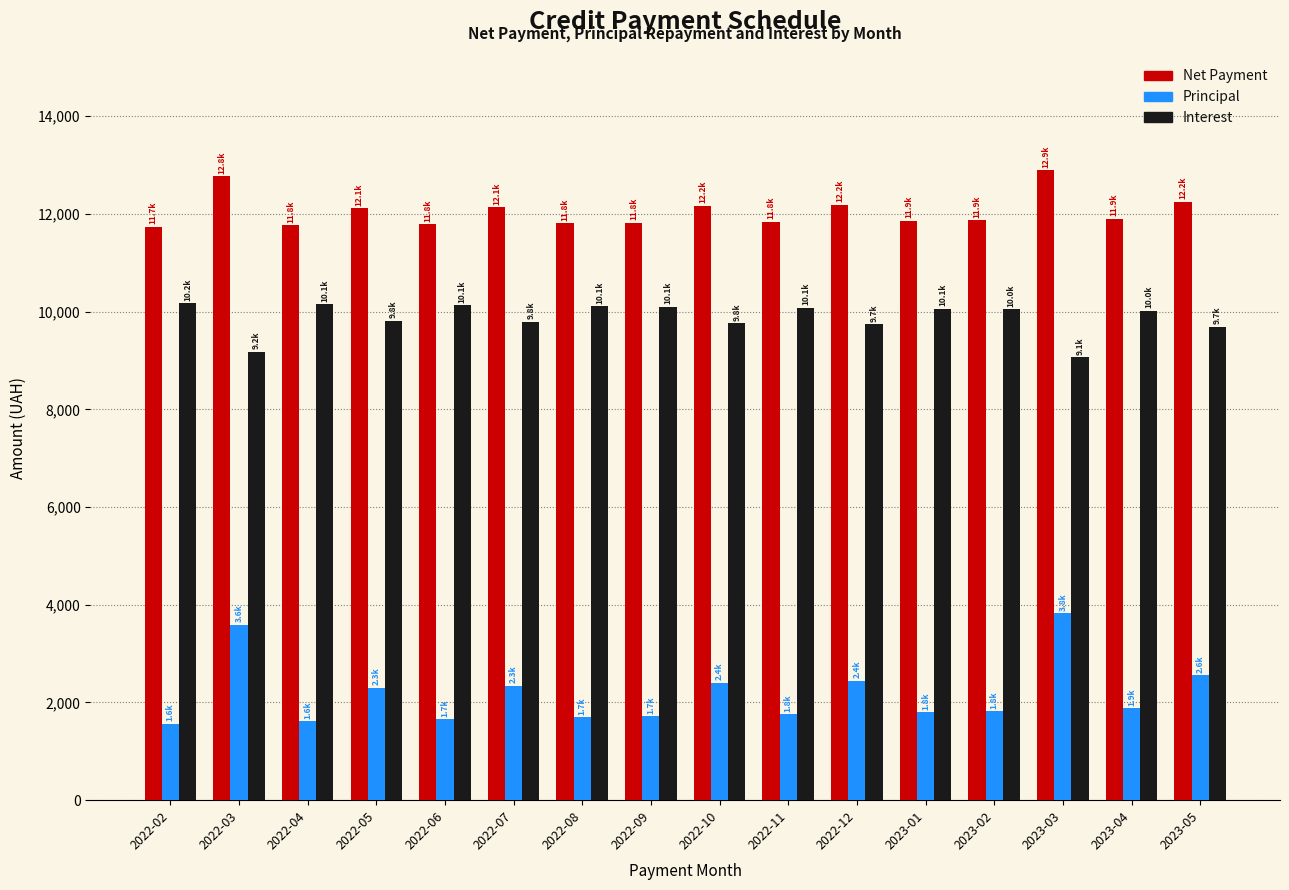

What is the label of the 11th bar from the right?

2022-07